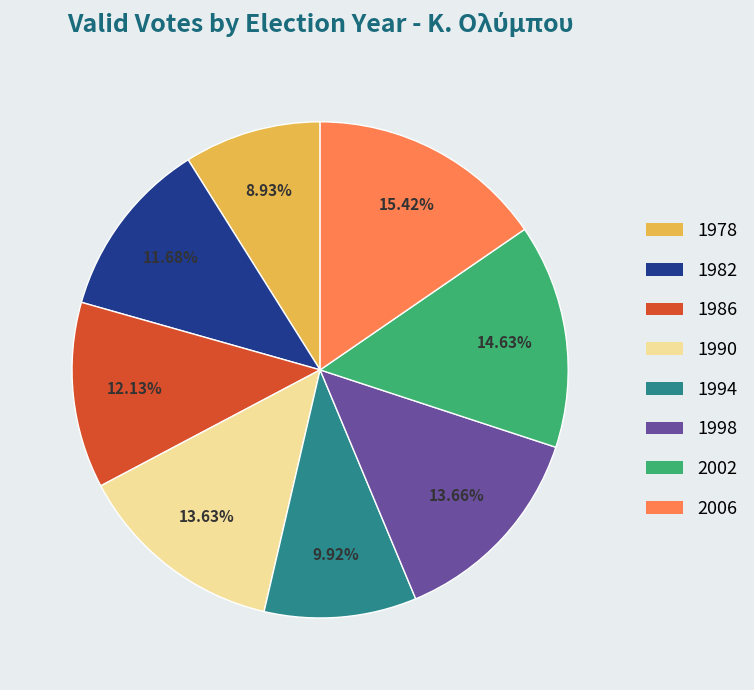

Between 1990 and 1994, which is larger?

1990